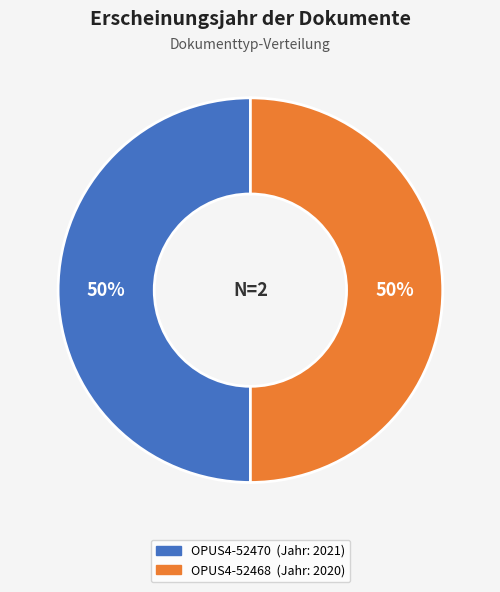

To the nearest percent, what portion does OPUS4-52470 represent?

50%